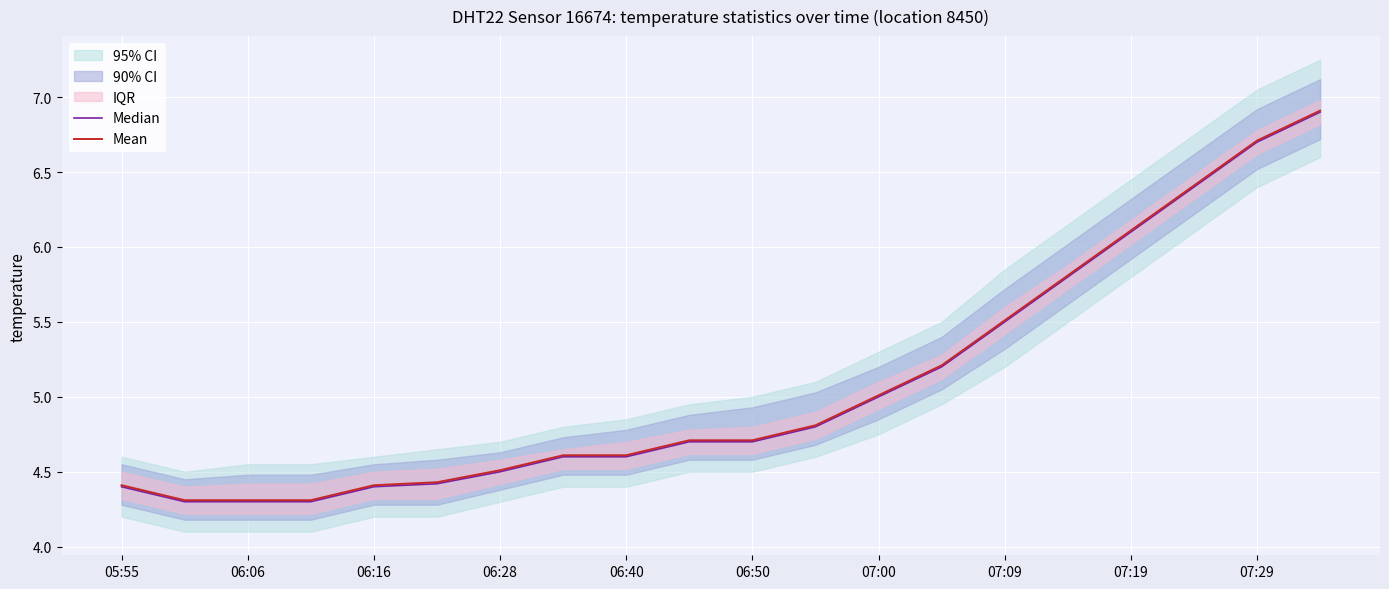

At 19, list the series in order from smallest to largest.

Median, Mean